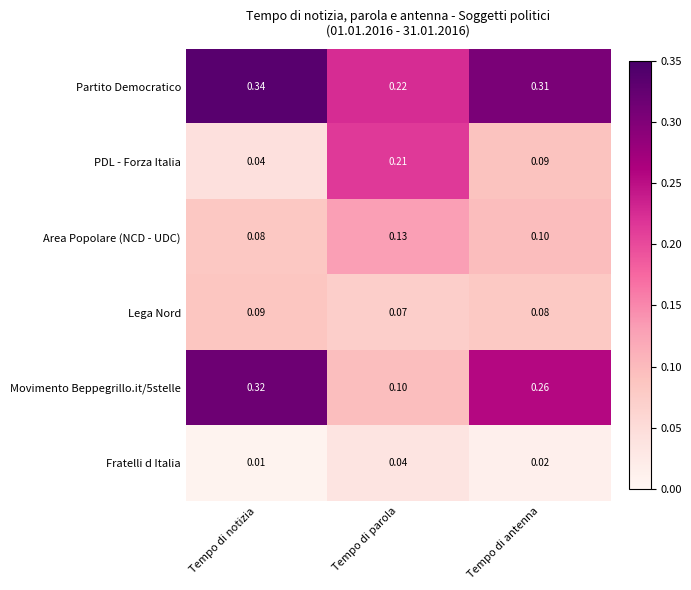

Is the value of PDL - Forza Italia at Tempo di notizia greater than the value of Area Popolare (NCD - UDC) at Tempo di notizia?

No